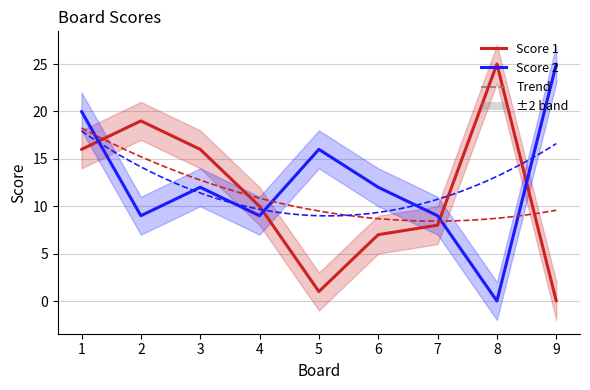

Rank the categories by Score 1 value from lowest to highest.

9, 5, 6, 7, 4, 1, 3, 2, 8